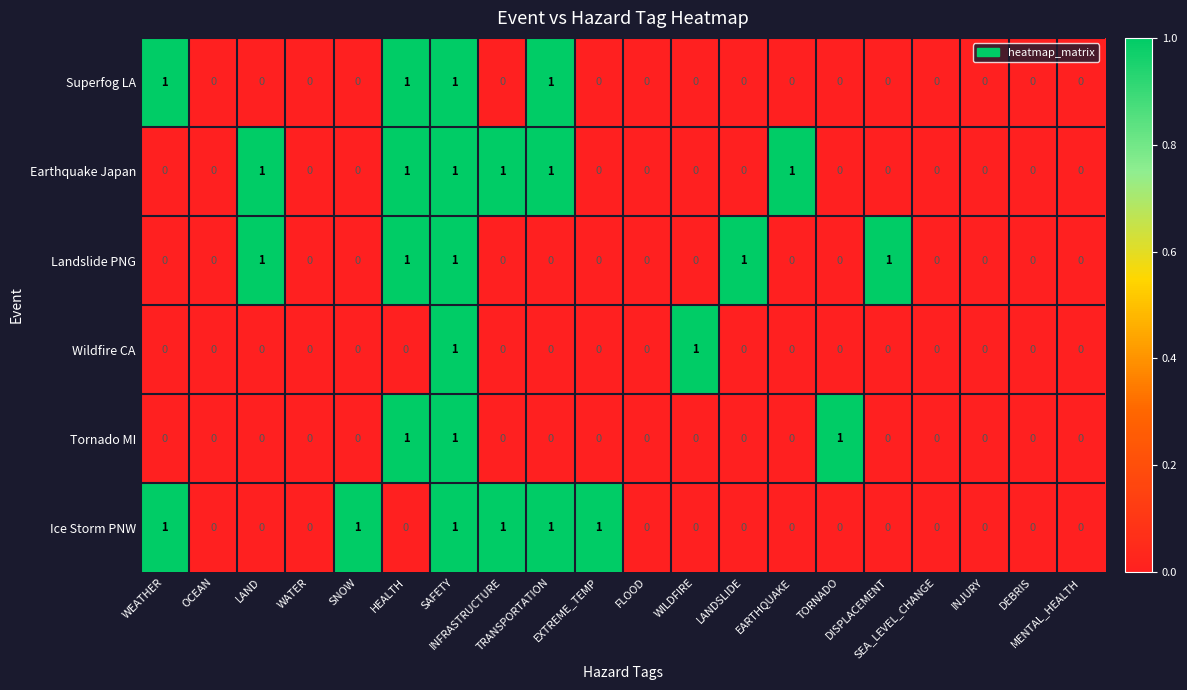

What is the sum of all Landslide PNG values?

5